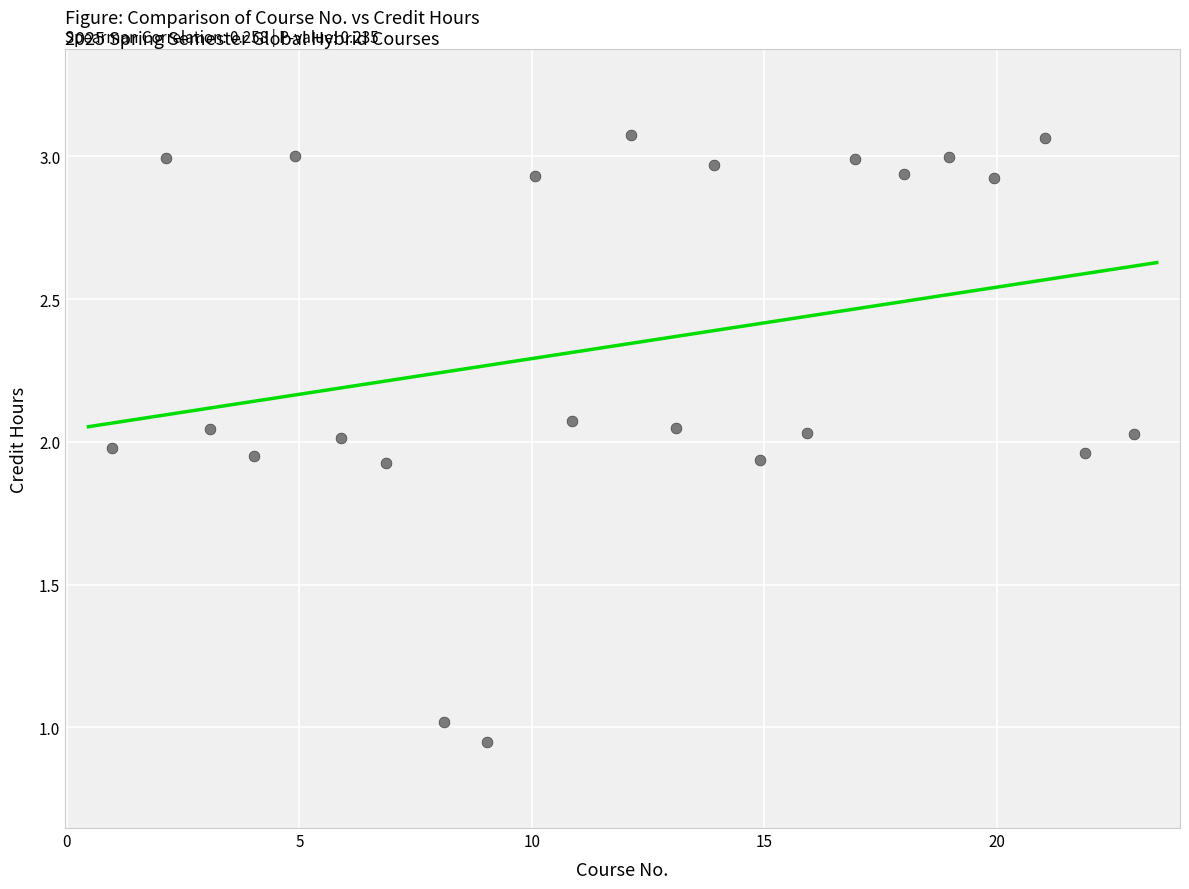

What is the range of X values (max minus min)?

22.0